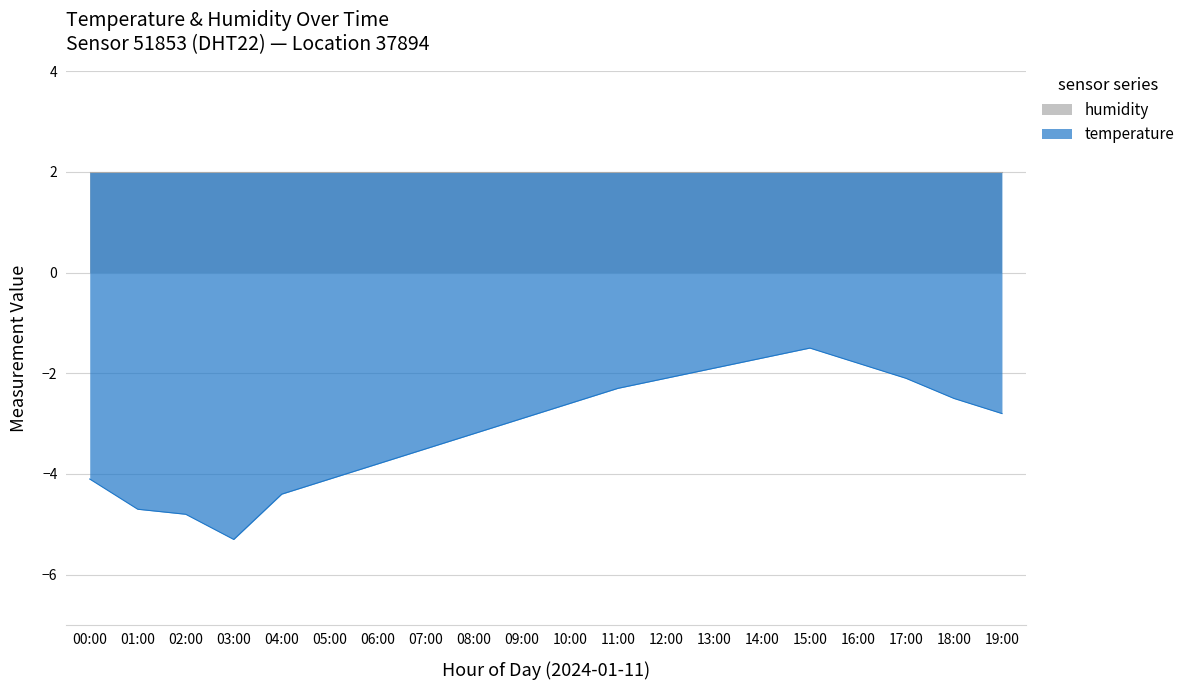

The value at 08:00 is -2.1. True or false?

False